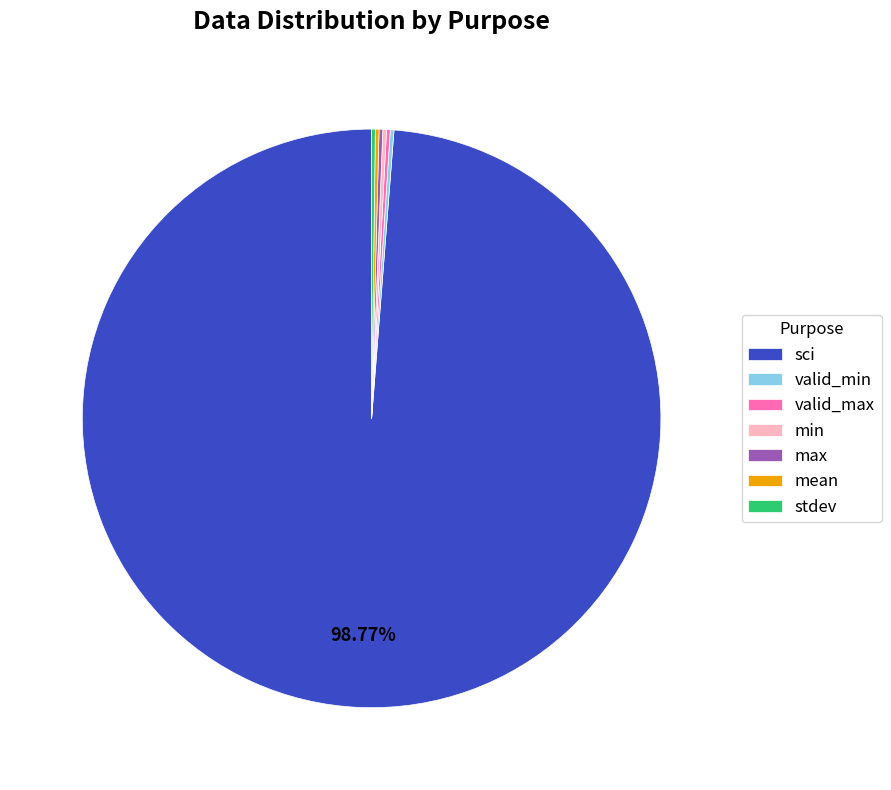

What is the majority slice?

sci